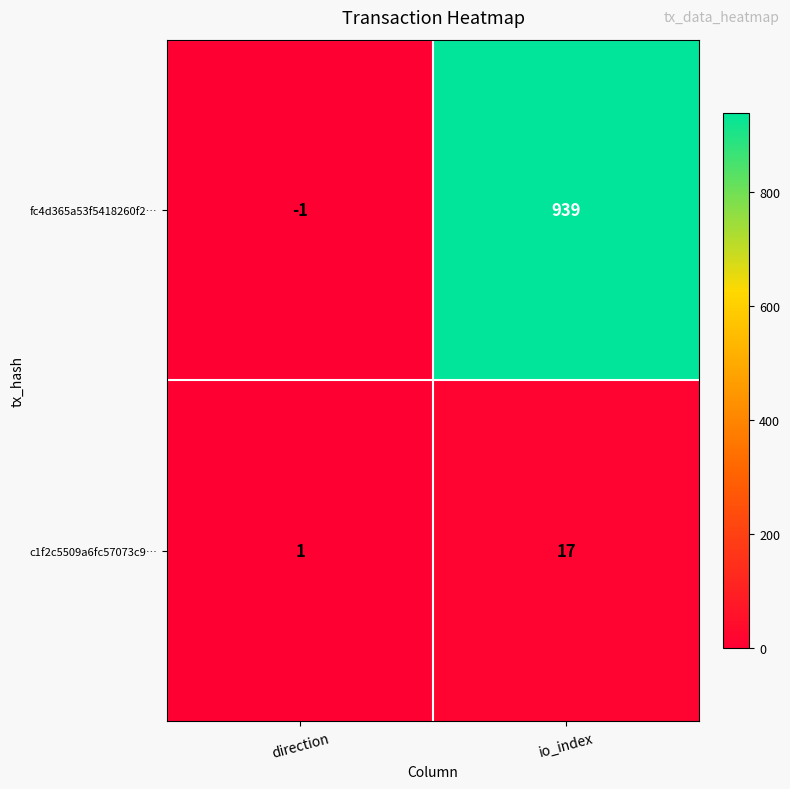

Between direction and io_index, which series saw the biggest shift?

fc4d365a53f5418260f2…